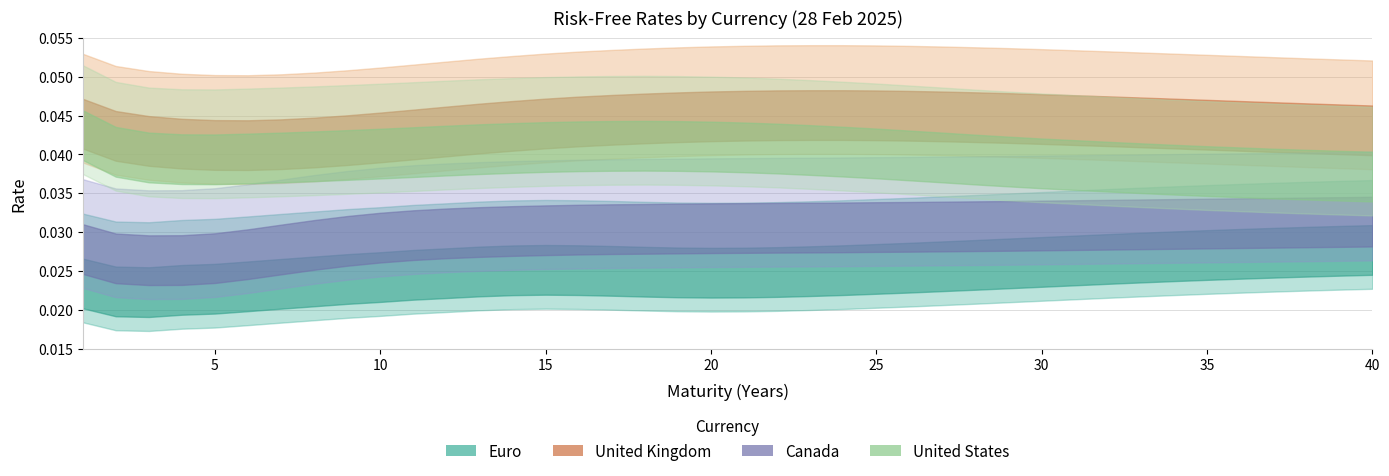

True or false: Euro and Canada cross at least once.

False